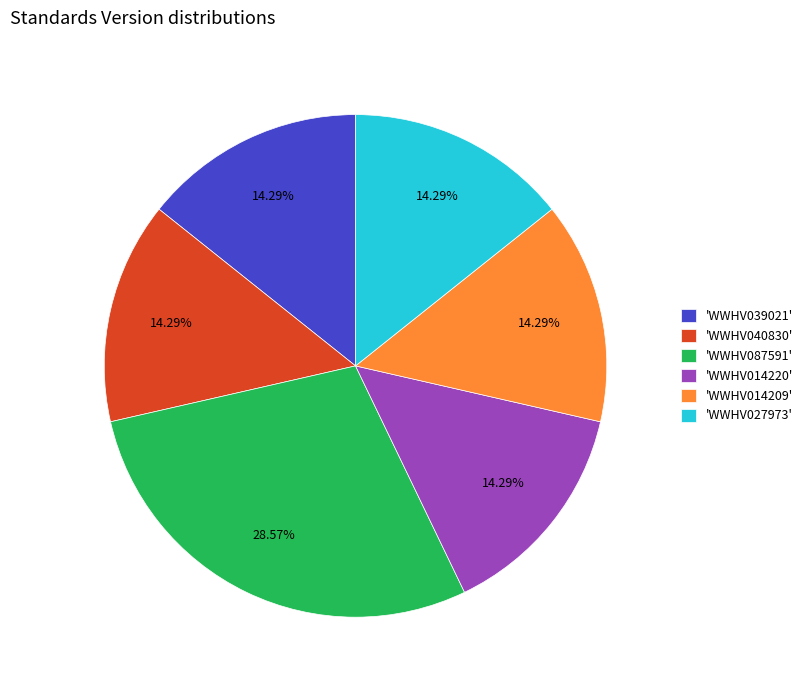

Combined, do 'WWHV014220' and 'WWHV027973' account for over 50%?

No